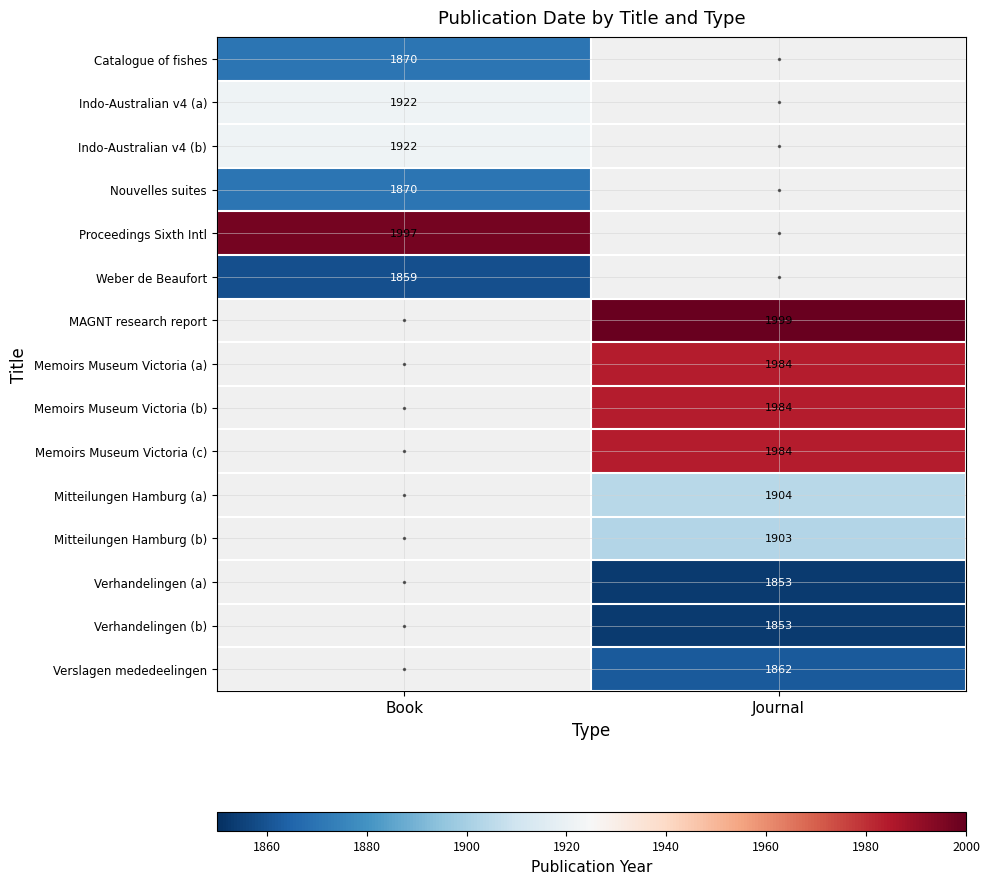

Is it true that MAGNT research report equals 3241 at Journal?

False